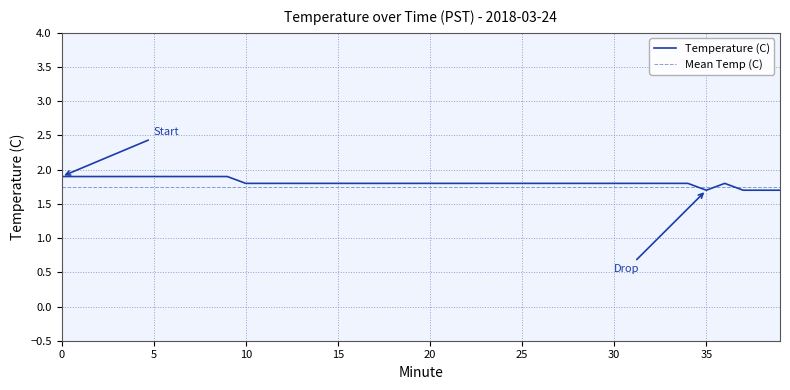

What is the change in value from 8 to 16?

-0.1